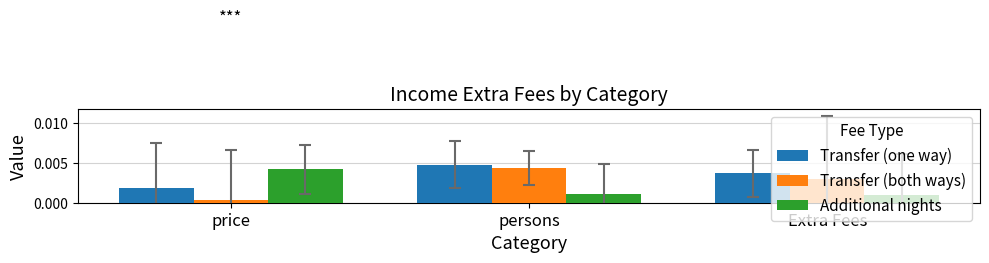

Which category has the highest value in the Additional nights series?

price